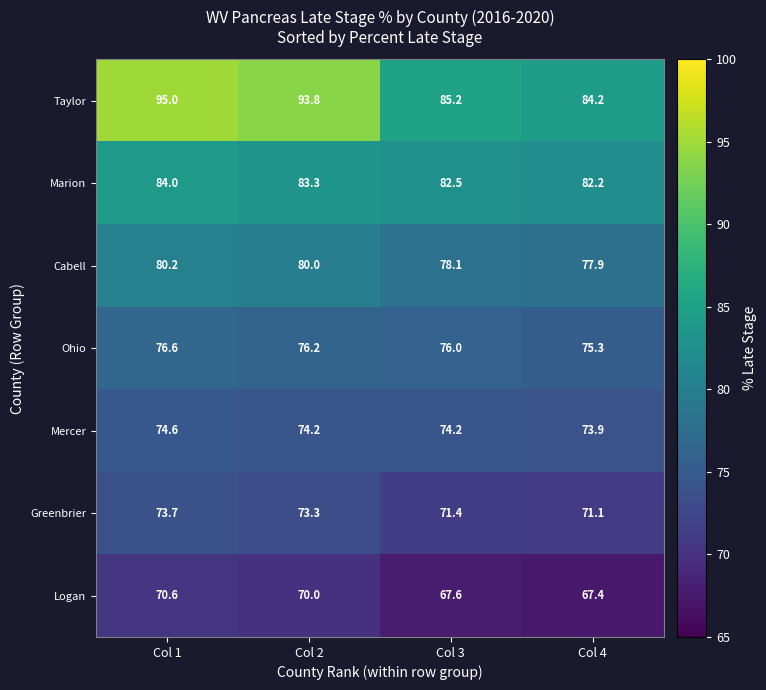

What is the difference between the highest and lowest values at Col 1?

24.4